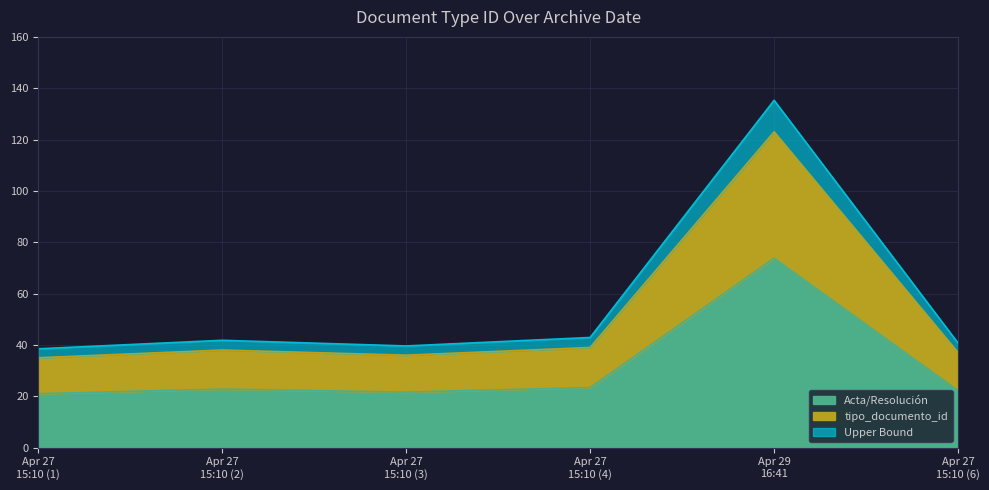

What is the lowest value of the Acta/Resolución series?

21.0